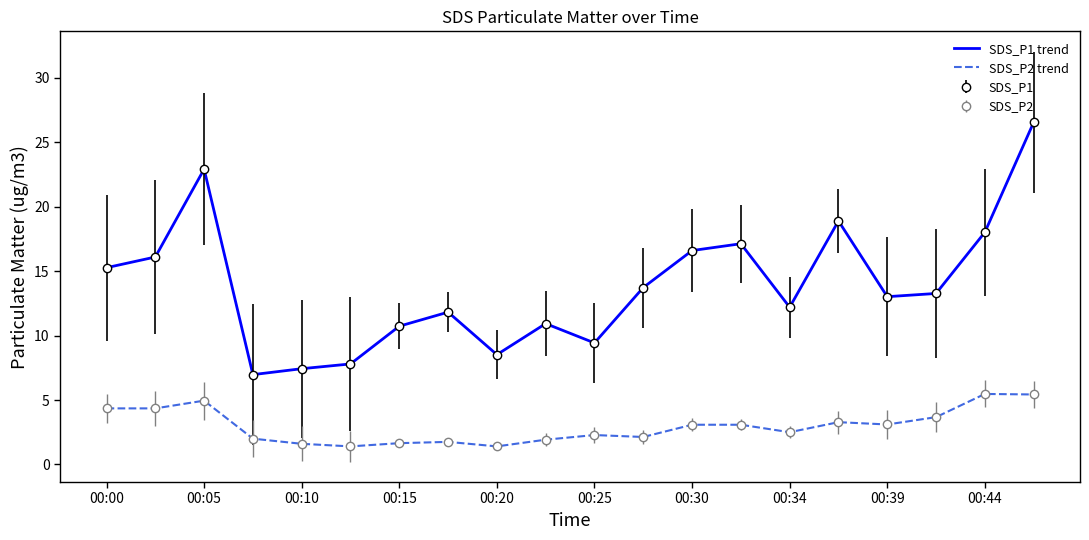

What is the maximum value shown in the chart?

26.6